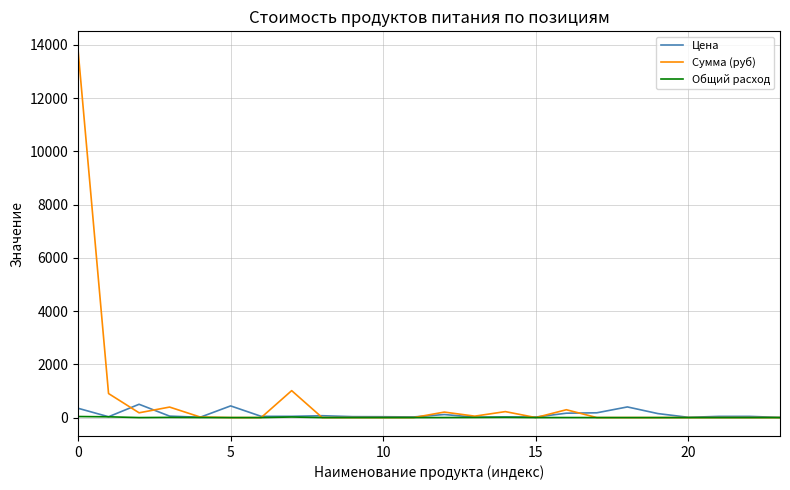

What is the difference between the maximum and minimum values in the Цена series?

494.5